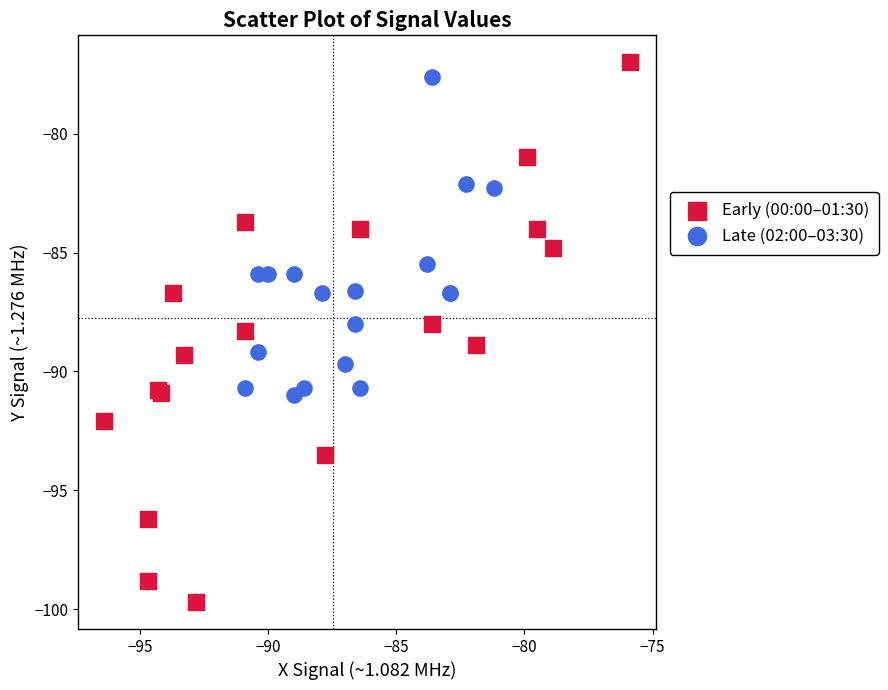

Which series contains the lowest Y value?

Early (00:00–01:30)